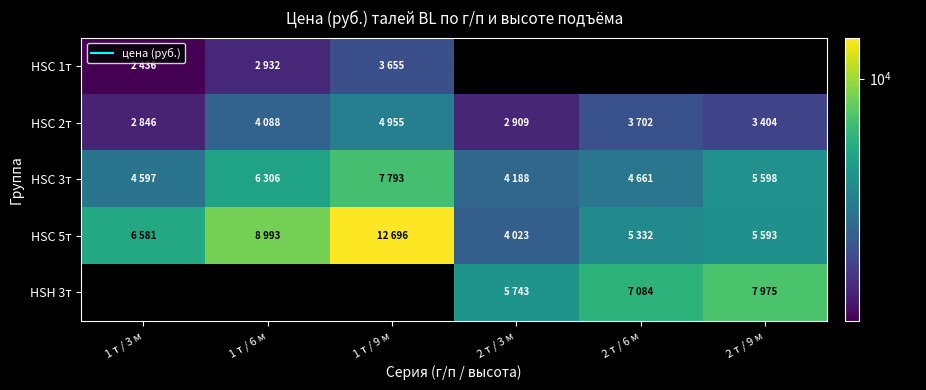

Which series changed the most between 1 т / 3 м and 2 т / 6 м?

HSC 5т